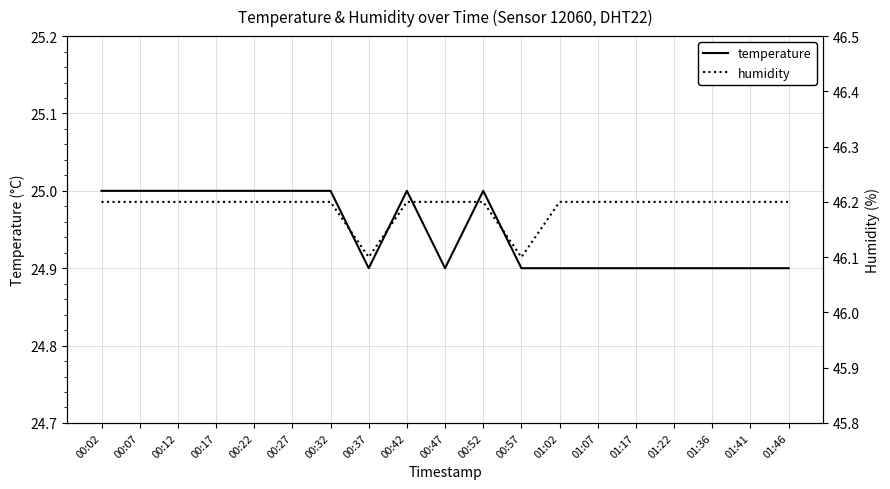

Reading left to right, extract all data points from this chart.

temperature: 00:02=25.0	00:07=25.0	00:12=25.0	00:17=25.0	00:22=25.0	00:27=25.0	00:32=25.0	00:37=24.9	00:42=25.0	00:47=24.9	00:52=25.0	00:57=24.9	01:02=24.9	01:07=24.9	01:17=24.9	01:22=24.9	01:36=24.9	01:41=24.9	01:46=24.9
humidity: 00:02=46.2	00:07=46.2	00:12=46.2	00:17=46.2	00:22=46.2	00:27=46.2	00:32=46.2	00:37=46.1	00:42=46.2	00:47=46.2	00:52=46.2	00:57=46.1	01:02=46.2	01:07=46.2	01:17=46.2	01:22=46.2	01:36=46.2	01:41=46.2	01:46=46.2